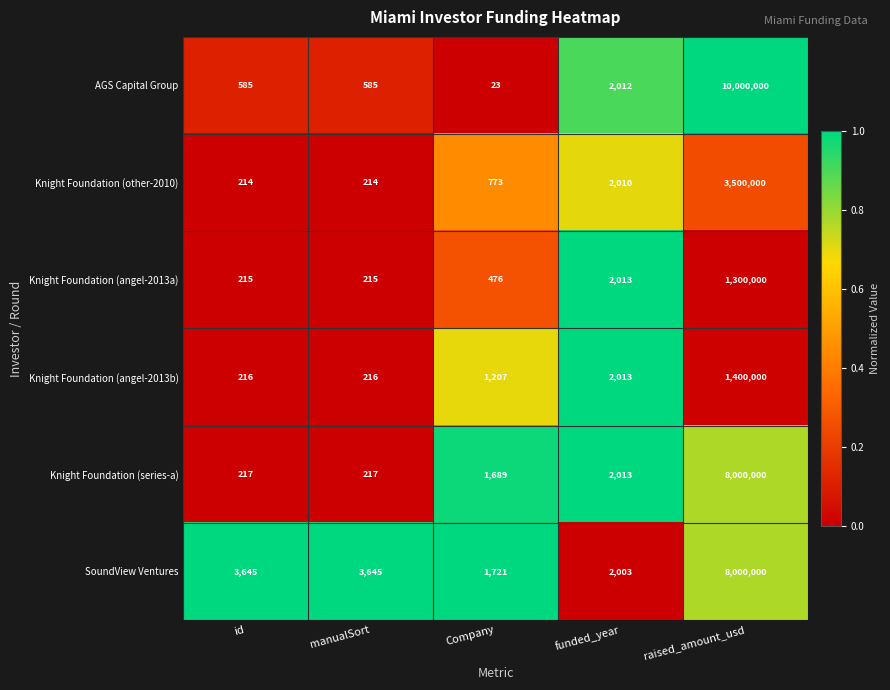

Is it true that AGS Capital Group equals 23 at Company?

True